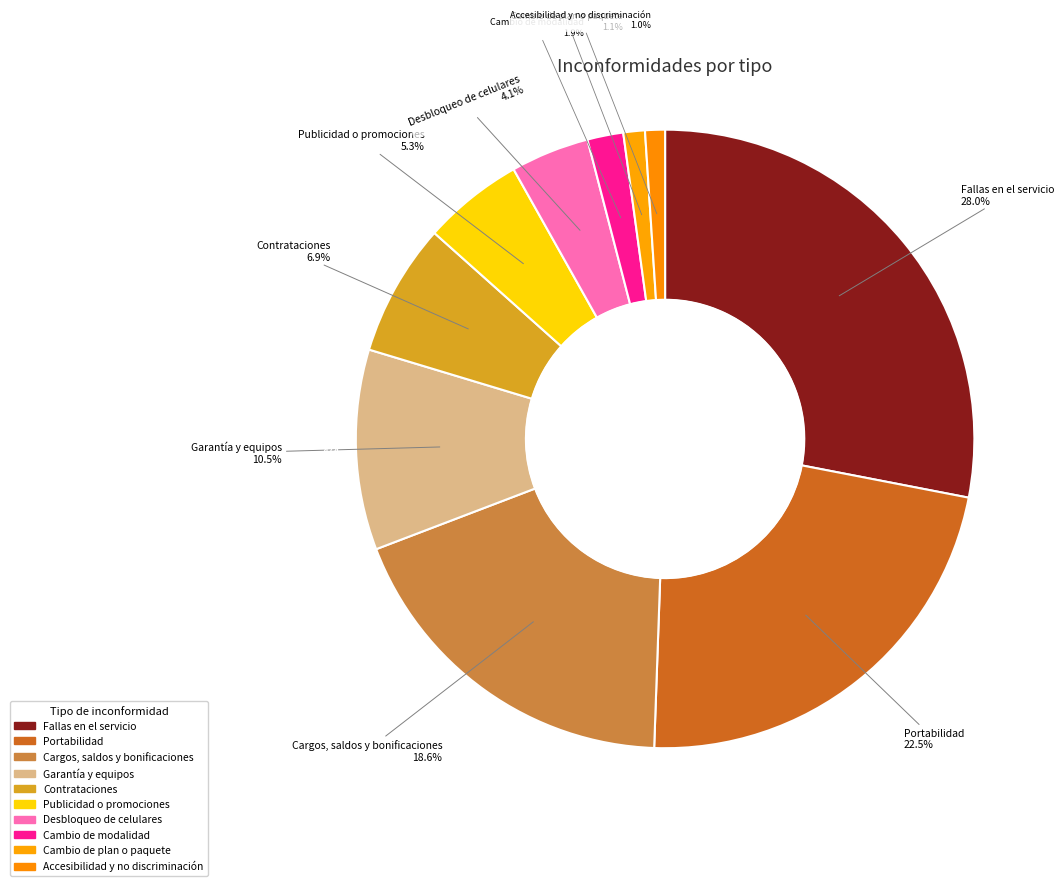

Does any single category account for the majority?

No